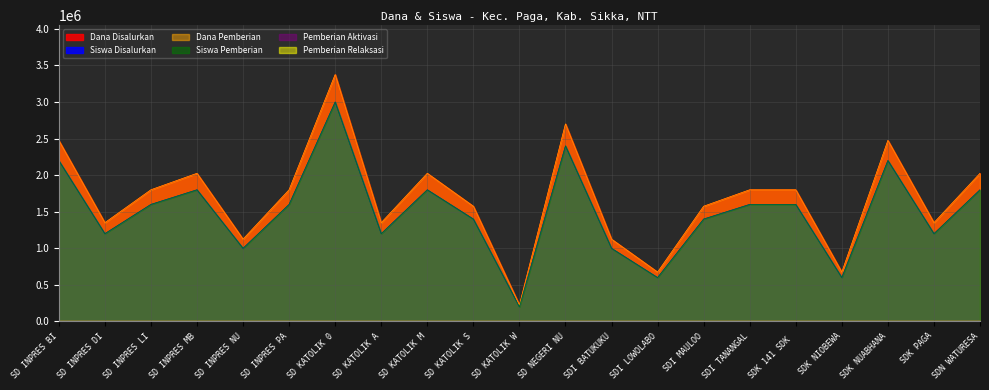

Which series has the widest spread of values?

Dana Disalurkan